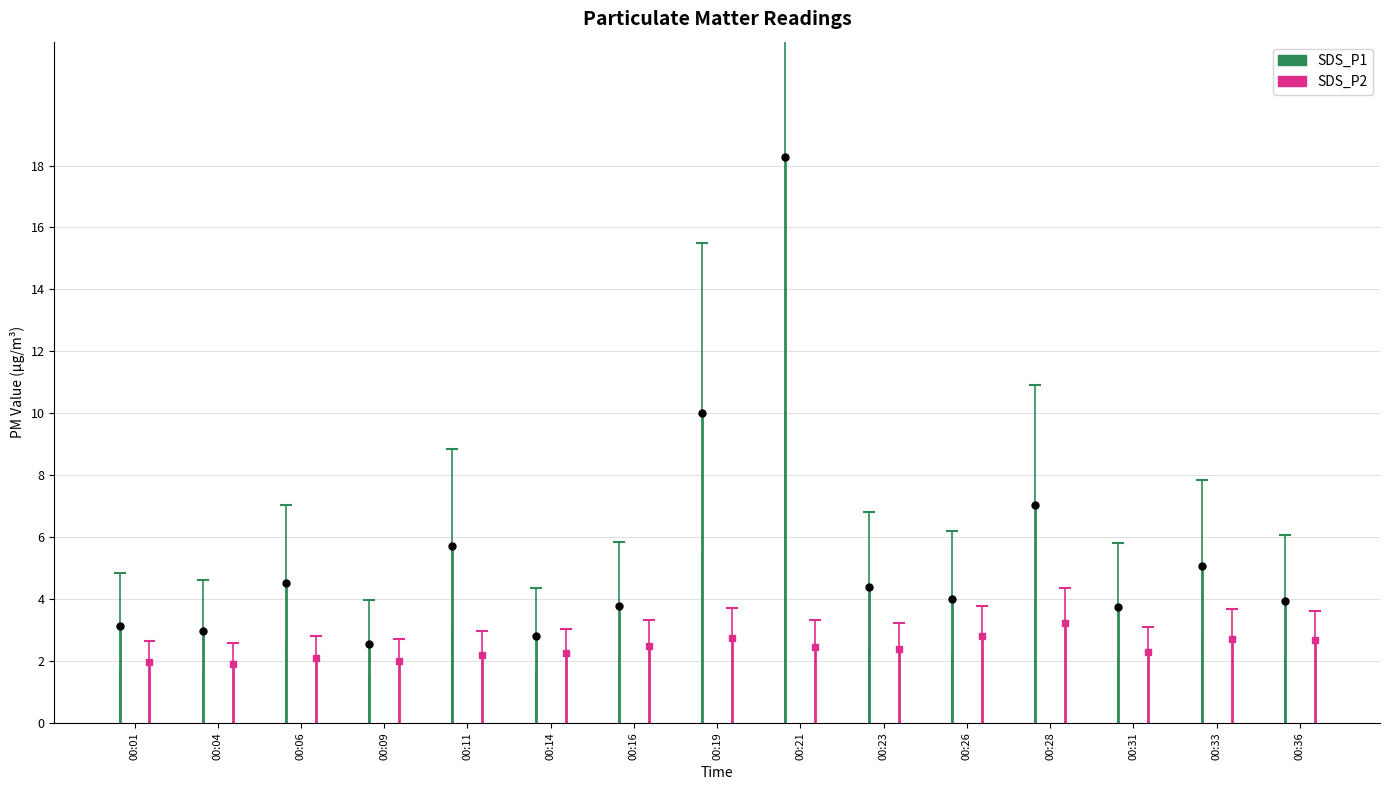

What is the maximum value for SDS_P1?

18.3